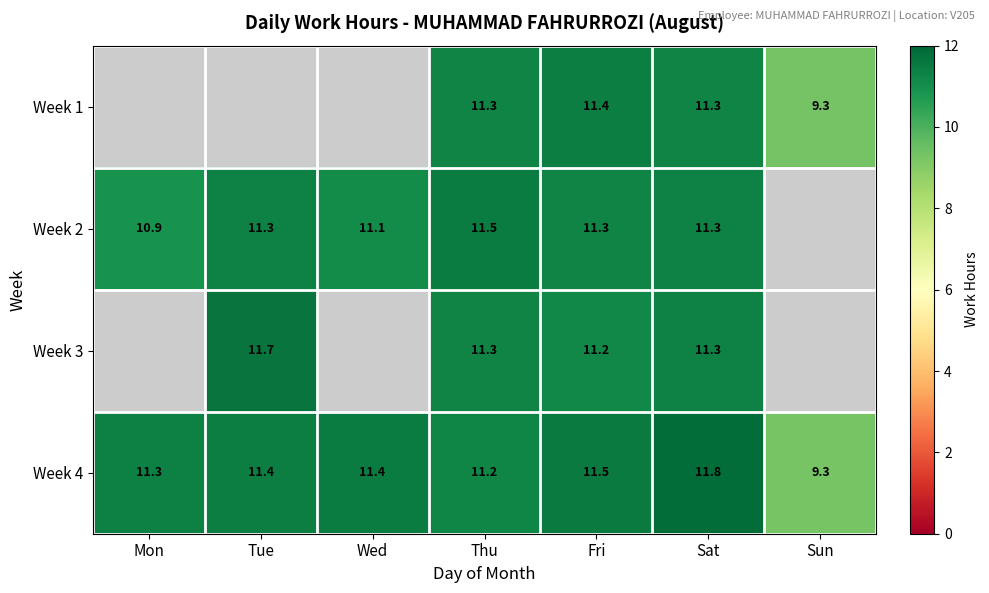

At which category is the sum across all series the highest?

Sat